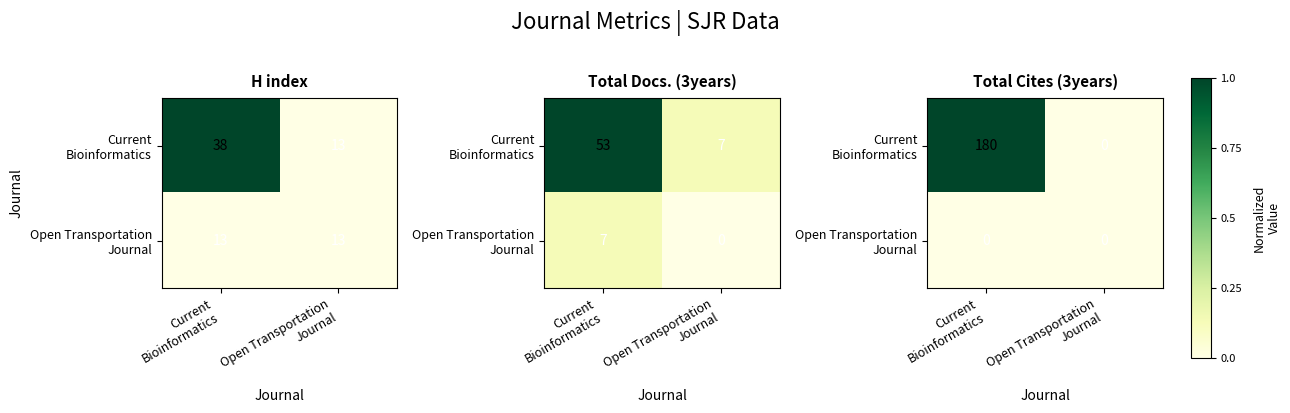

The value of Open Transportation Journal at Current Bioinformatics is 0. True or false?

True